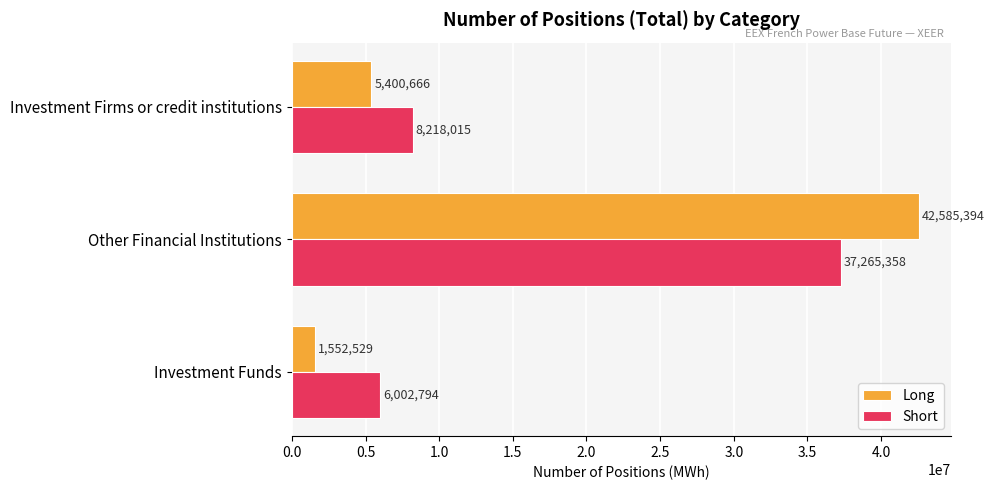

Is the value of Short at Investment Firms or credit institutions greater than the value of Long at Other Financial Institutions?

No